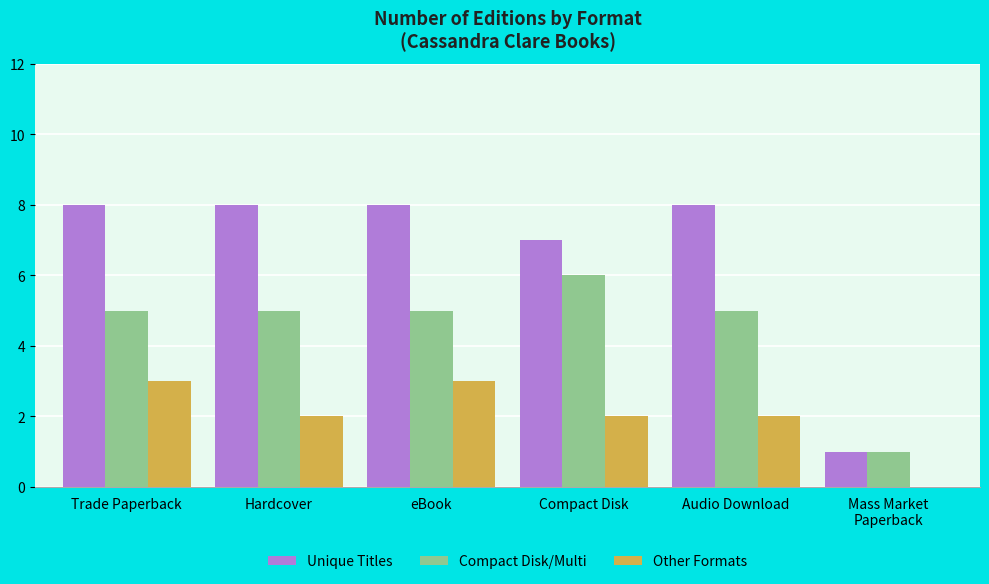

Which series has the largest total across all categories?

Unique Titles